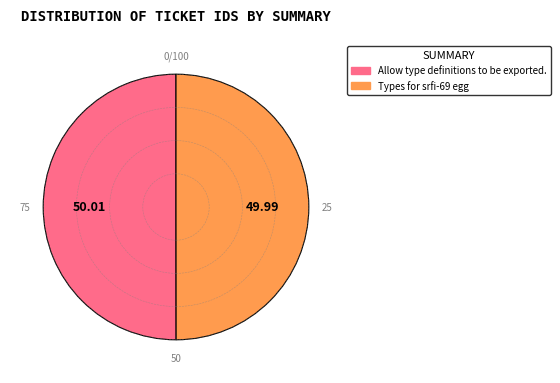

What is the ratio of the value at Allow type definitions to be exported. to the value at Types for srfi-69 egg?

1.0